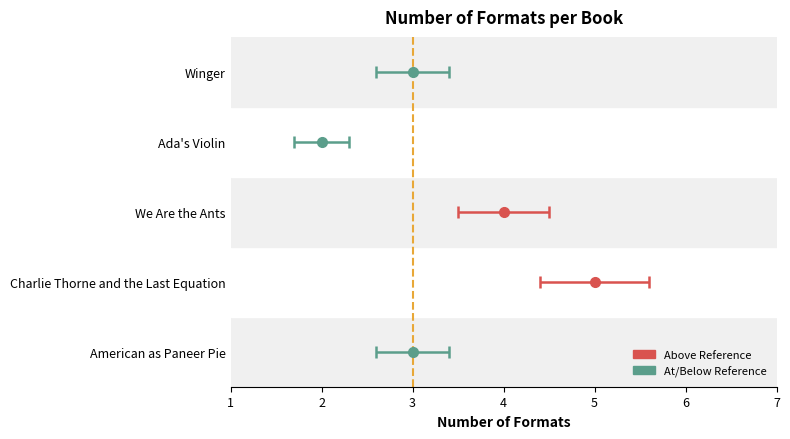

Where is the data nearest to the value 3?

American as Paneer Pie